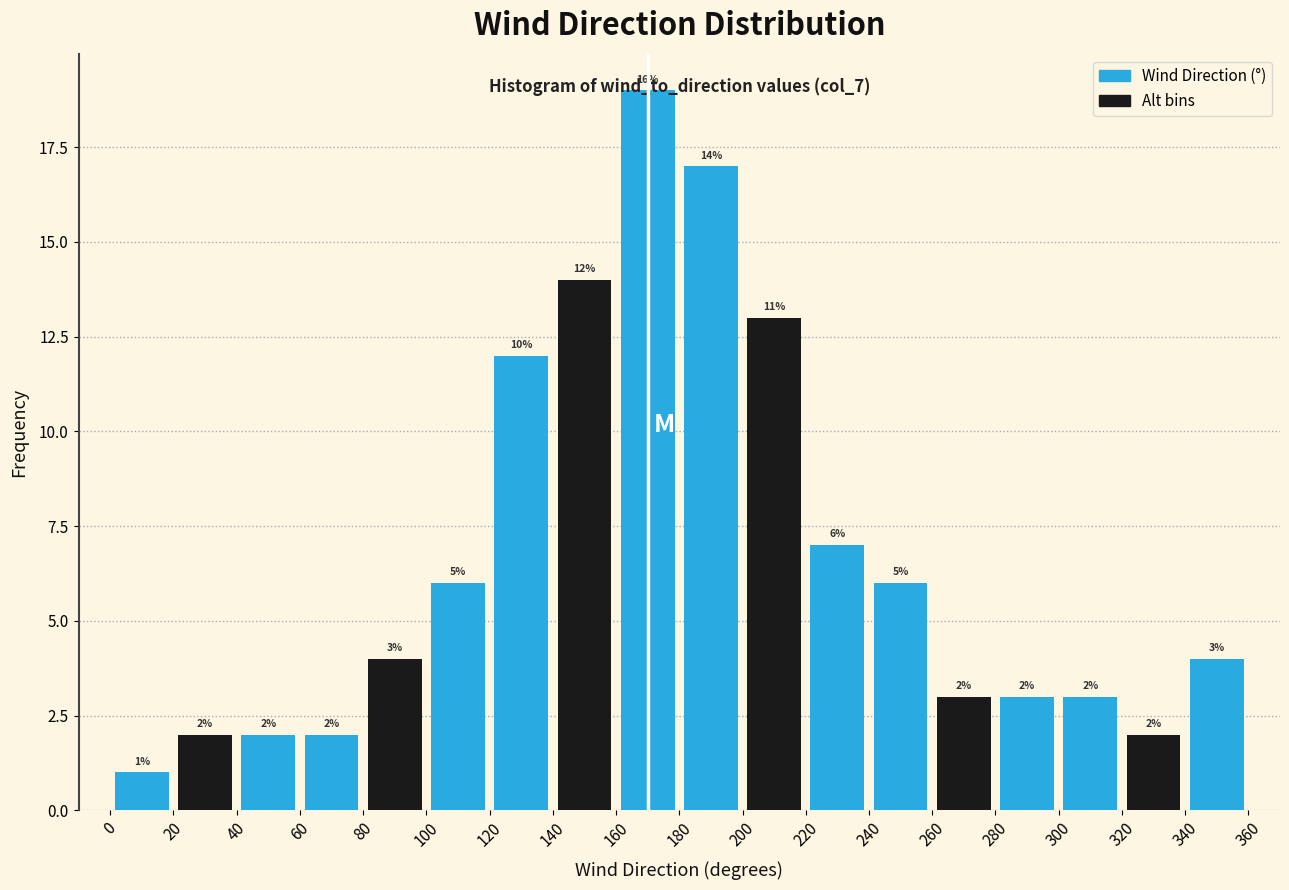

Over which range of the x-axis is the bar tallest?

160 to 180